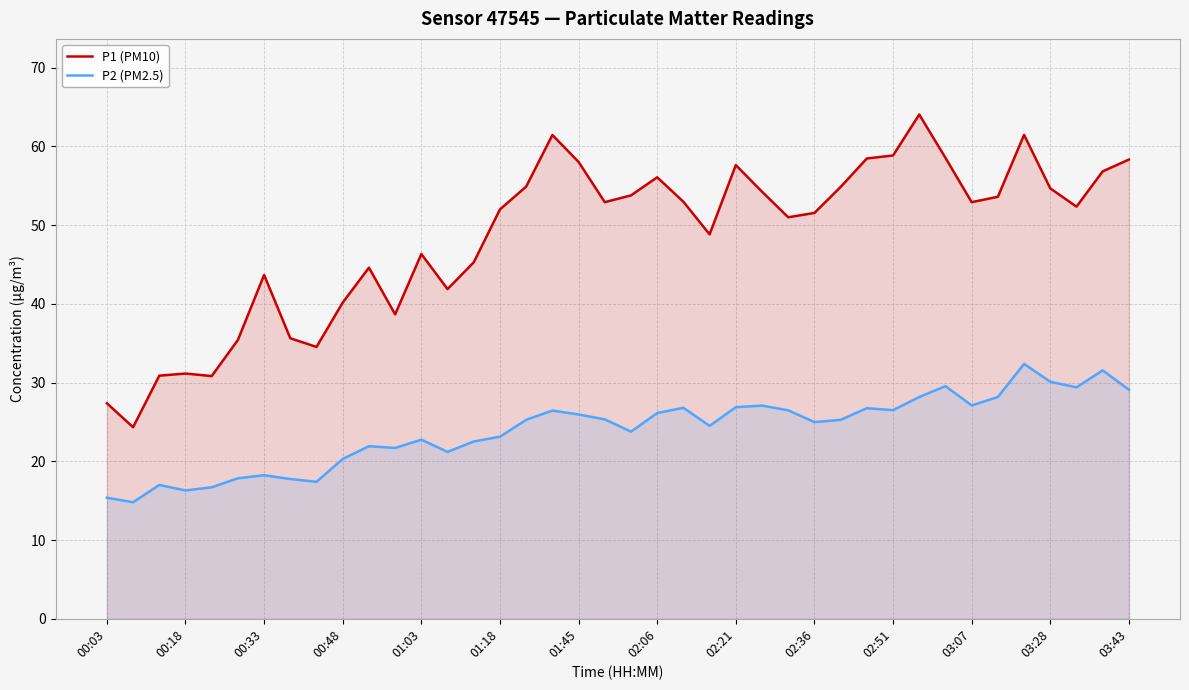

Which series has the largest range (max minus min)?

P1 (PM10)